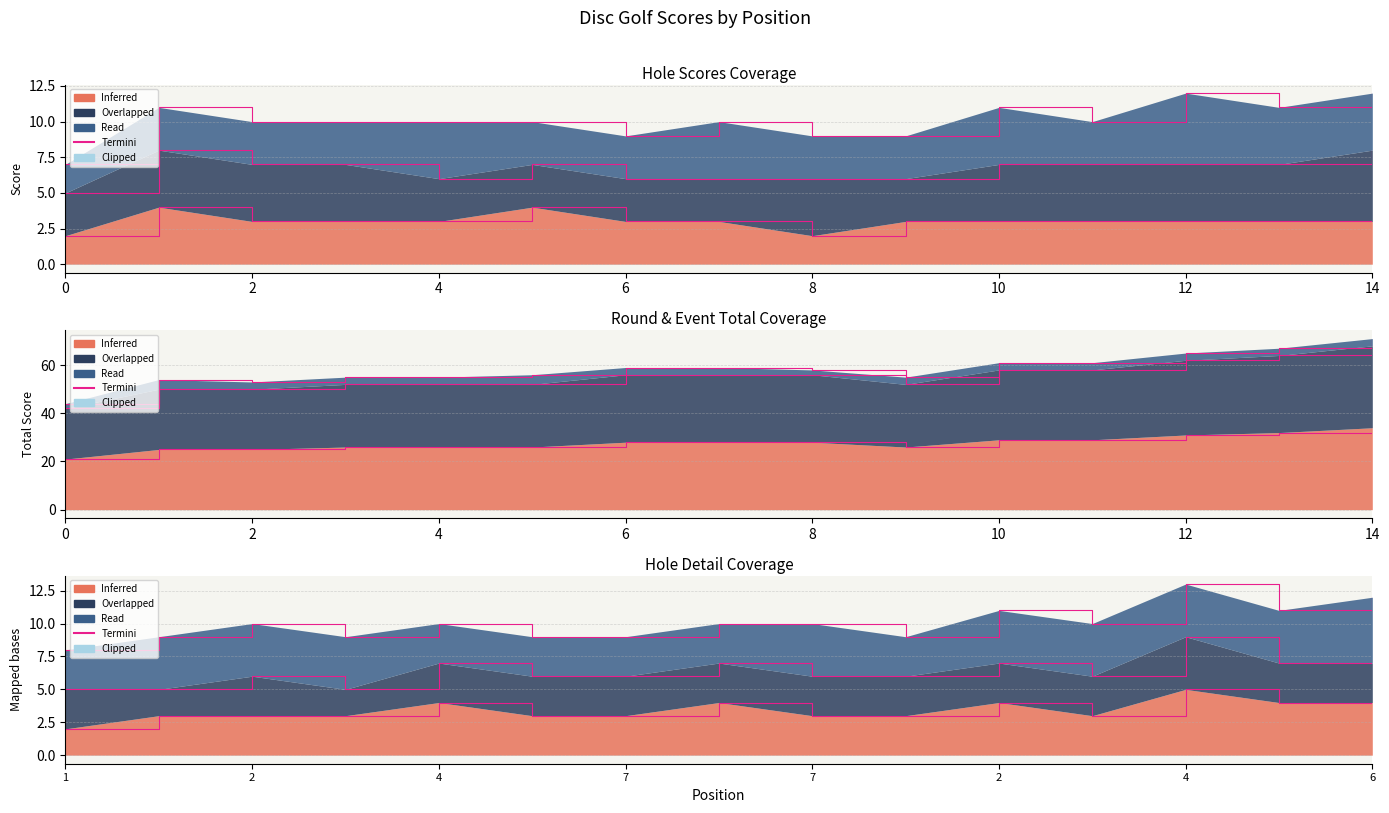

Does the chart display data point markers on the line(s)?

No